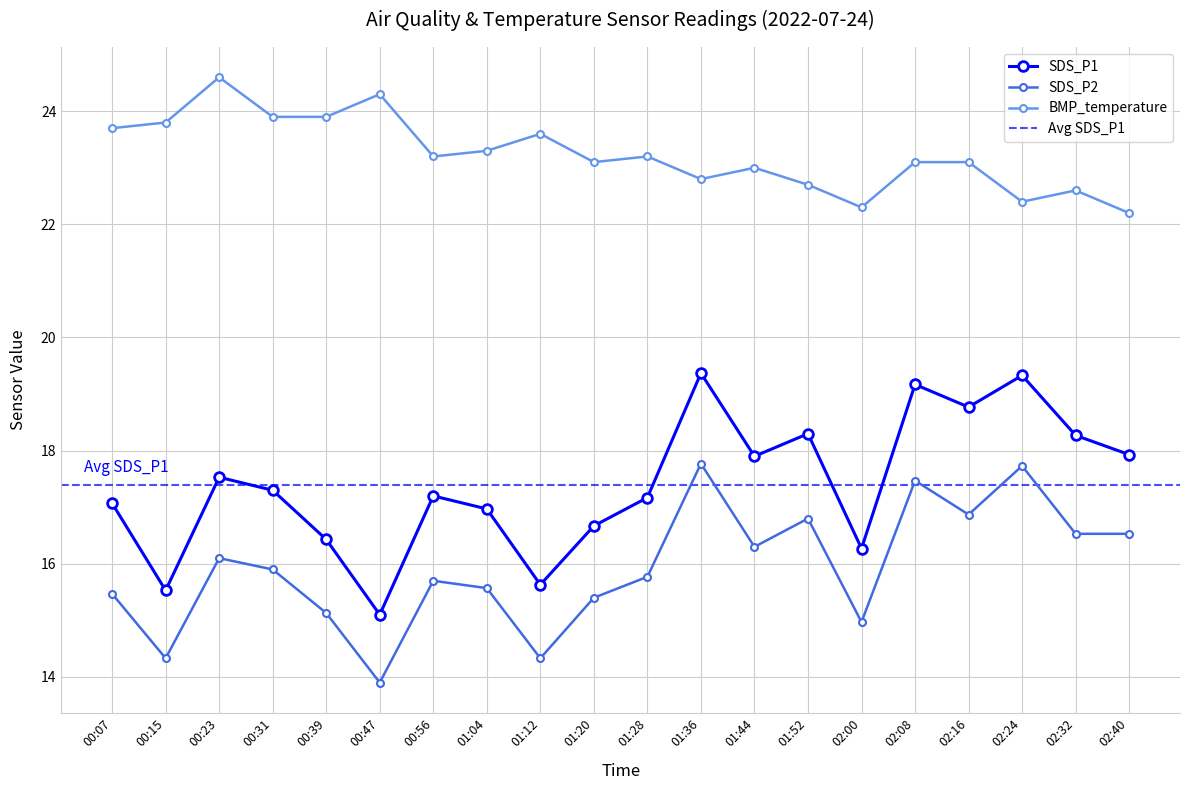

Is the value of SDS_P1 at 02:16 greater than the value of SDS_P2 at 00:15?

Yes